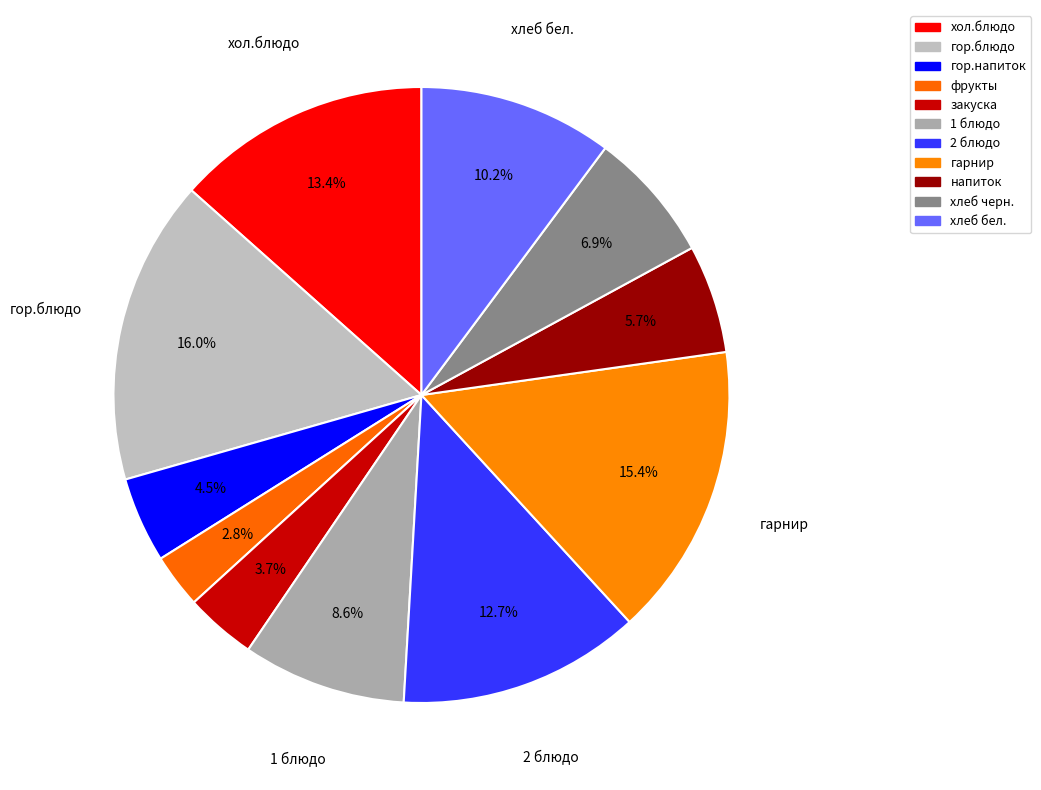

What percentage is the хлеб черн. slice, to the nearest percent?

7%